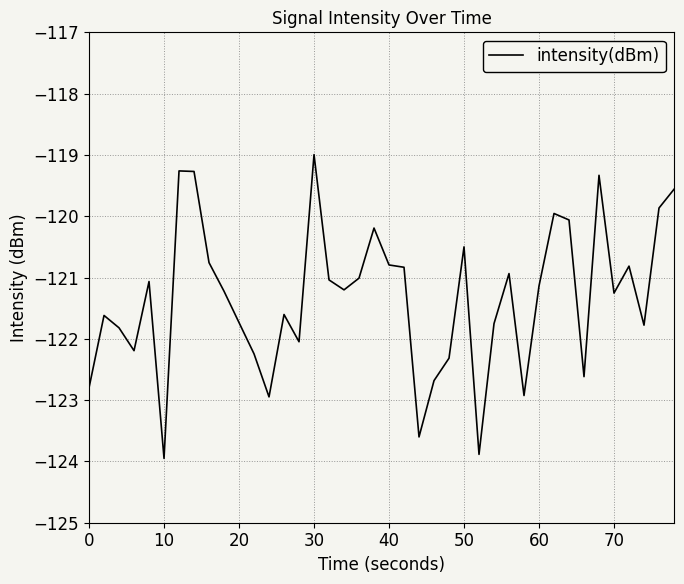

What is the smallest value displayed?

-124.0